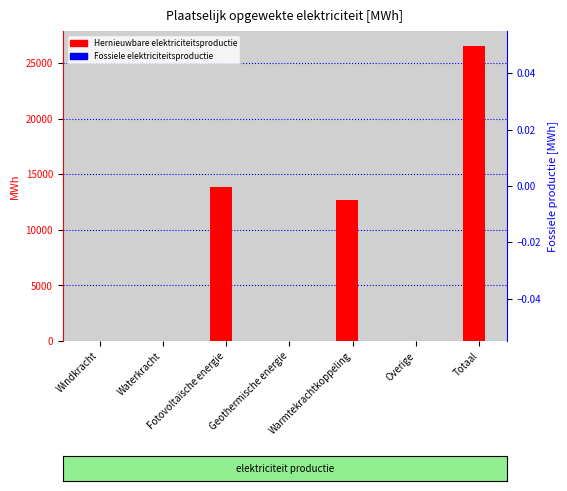

What is the maximum value for Hernieuwbare elektriciteitsproductie?

26558.8